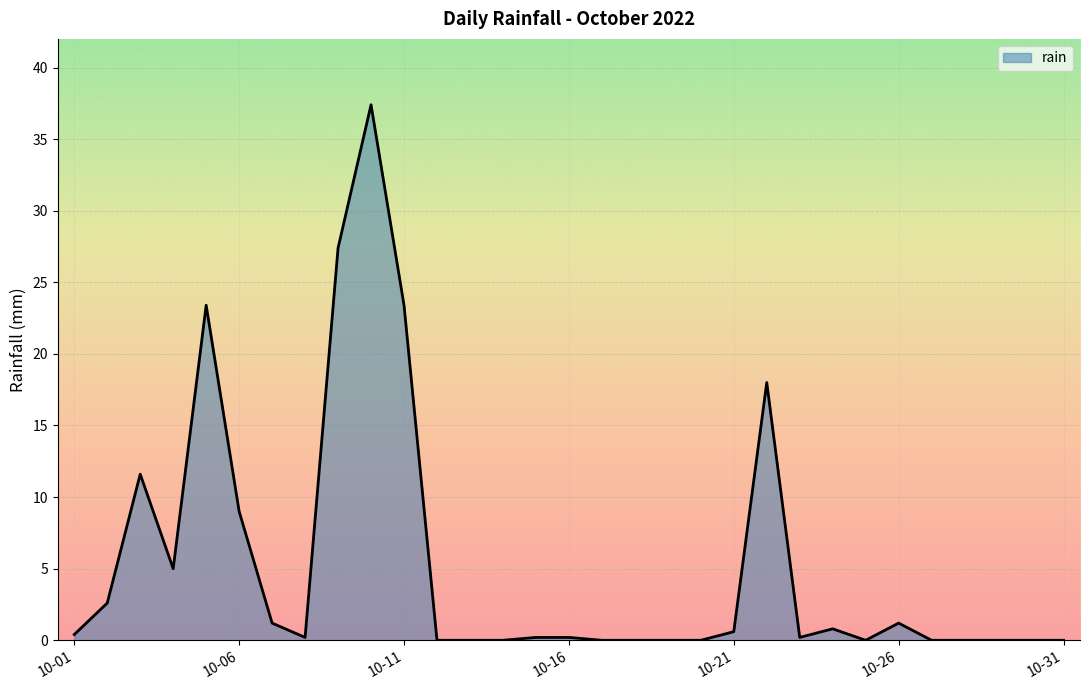

What is the difference between the maximum and minimum values?

37.4